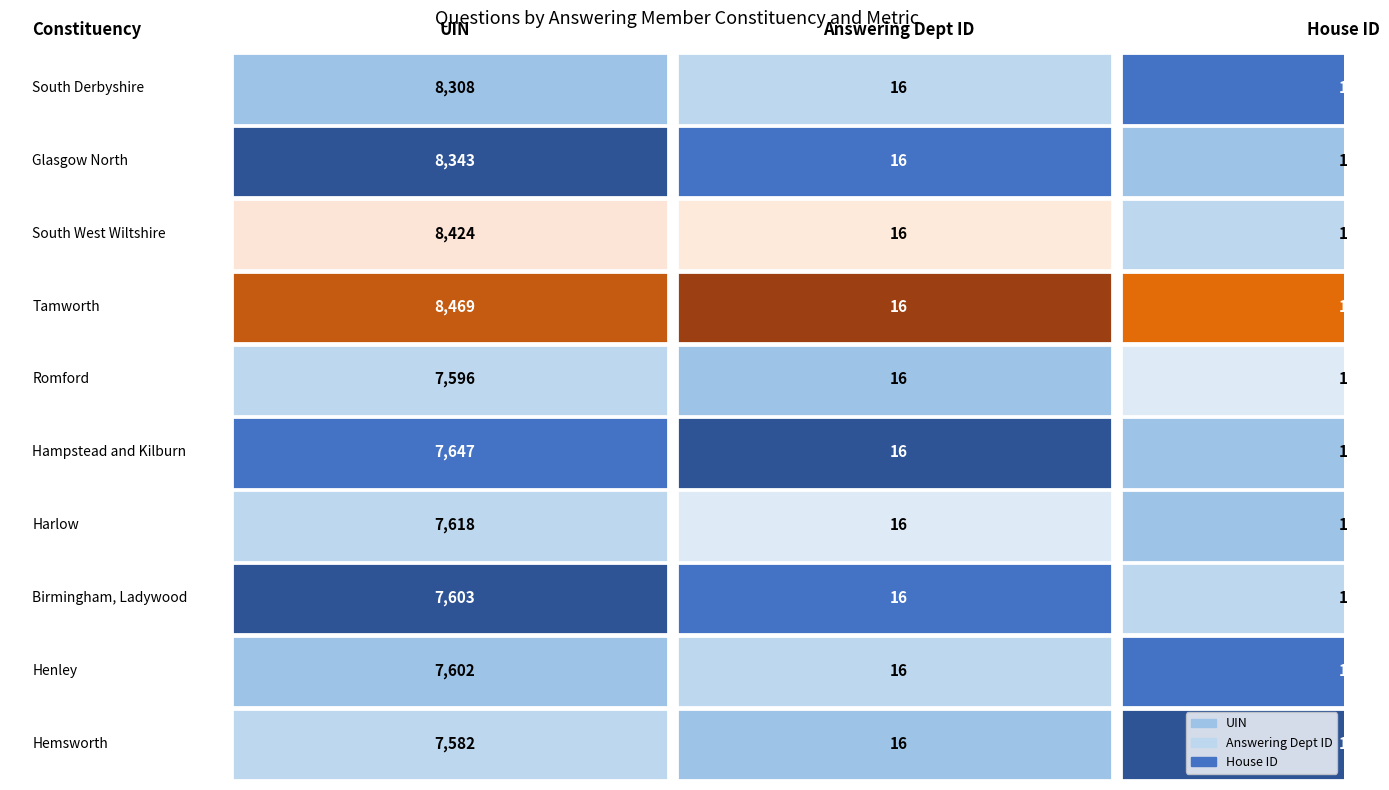

What is the label of the 2nd bar from the right?

Henley